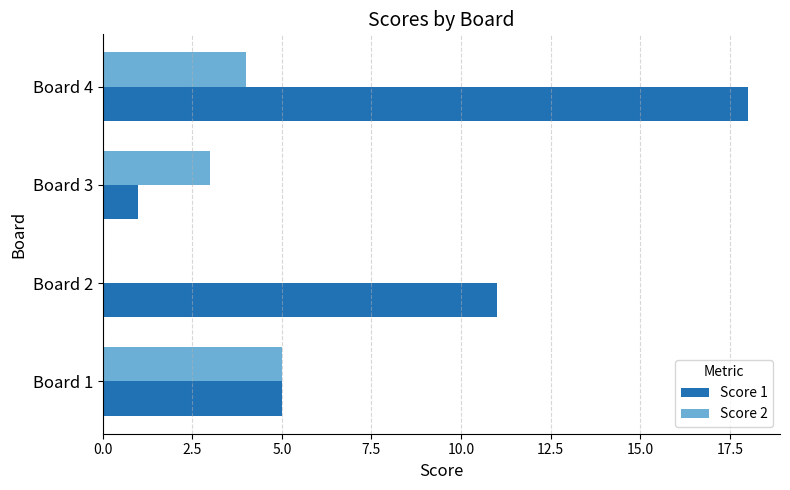

What is the sum of all Score 2 values?

12